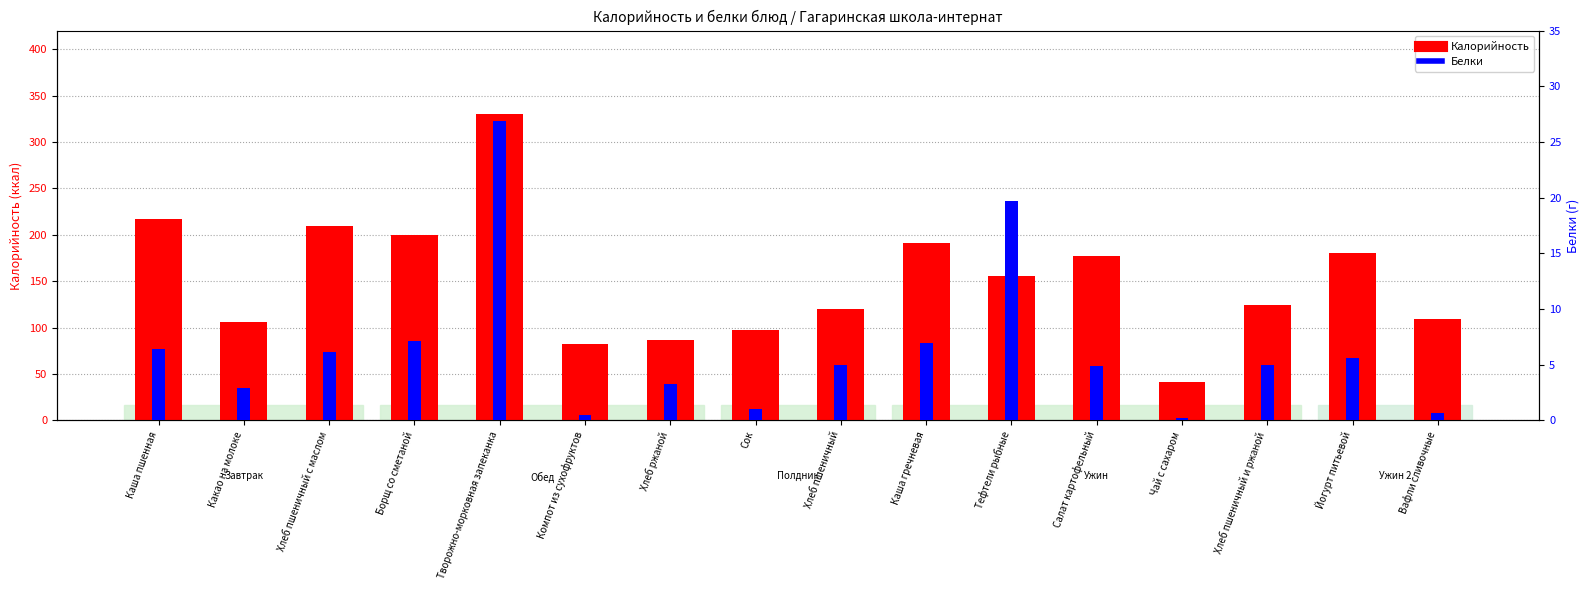

True or false: Калорийность has a value of 123.9 at Хлеб пшеничный и ржаной.

True